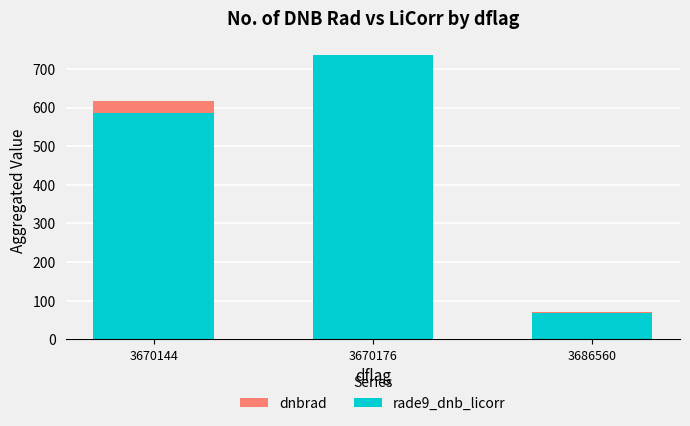

What is the difference between the maximum and second lowest values in the dnbrad series?

114.6